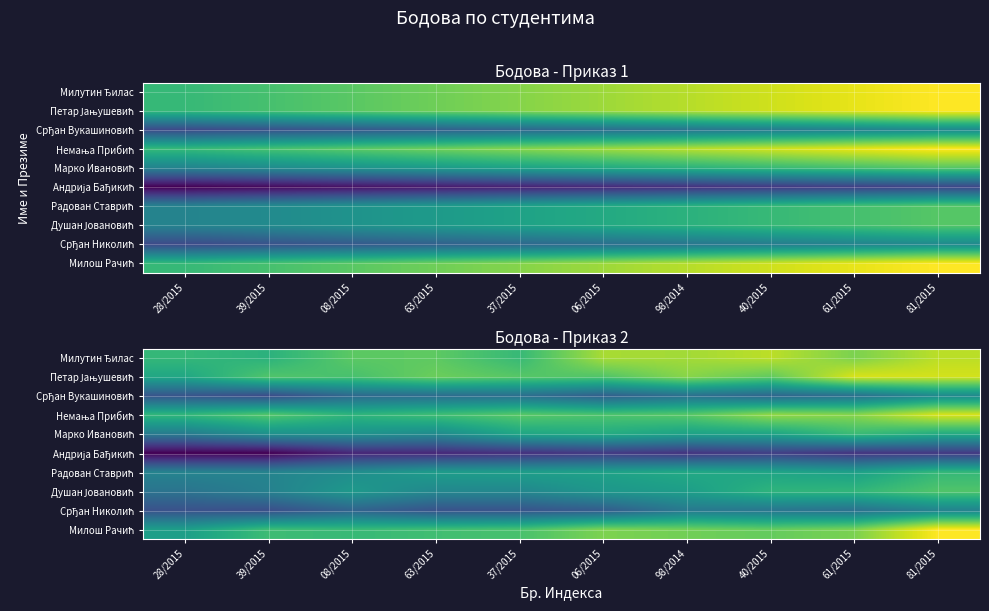

The value of Петар Јањушевић at 61/2015 is 24.2. True or false?

True